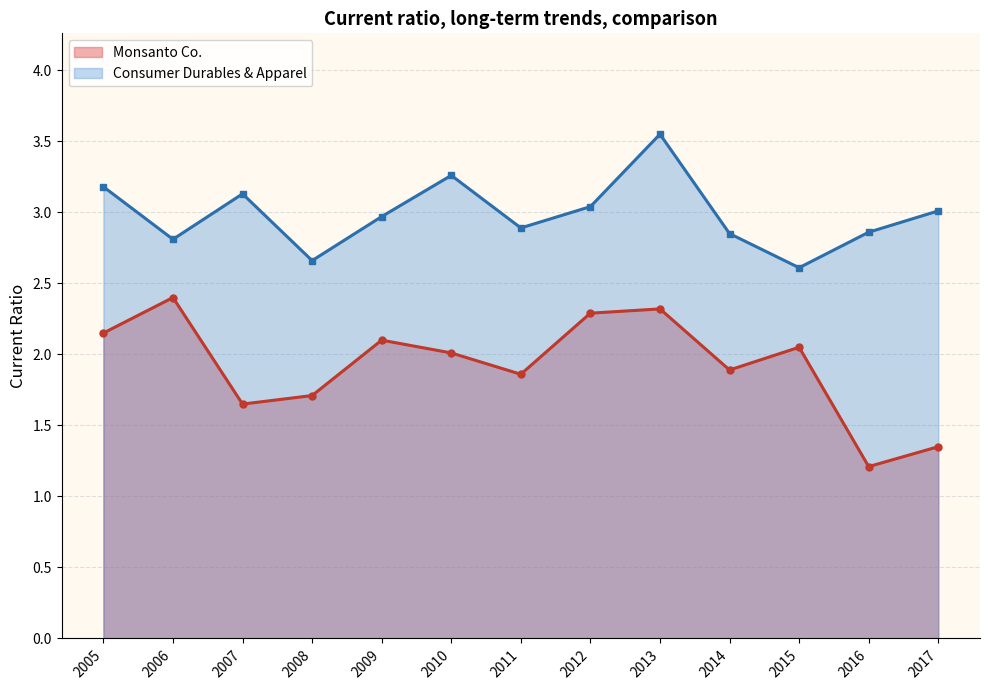

How many data points in Monsanto Co. are less than 2?

6